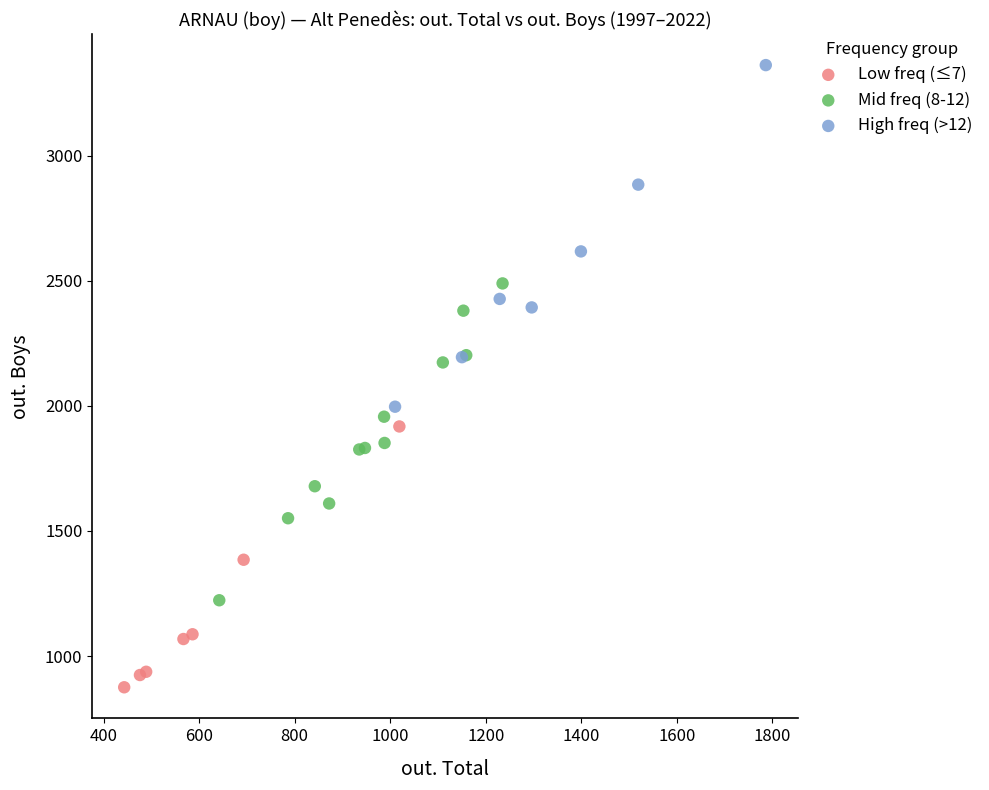

Which series contains the highest Y value?

High freq (>12)